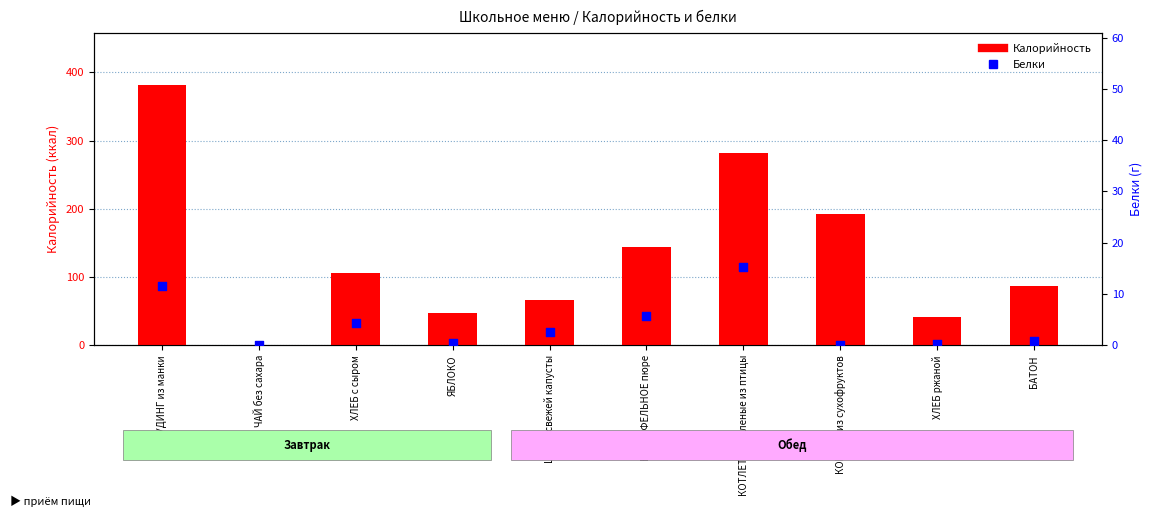

Which series contains the lowest Y value?

Калорийность